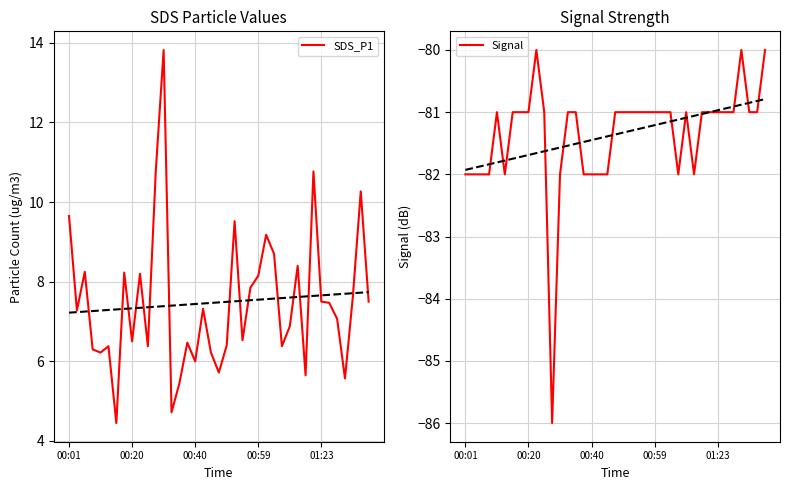

In SDS_P1, how many points are higher than both neighbors (excluding endpoints)?

12